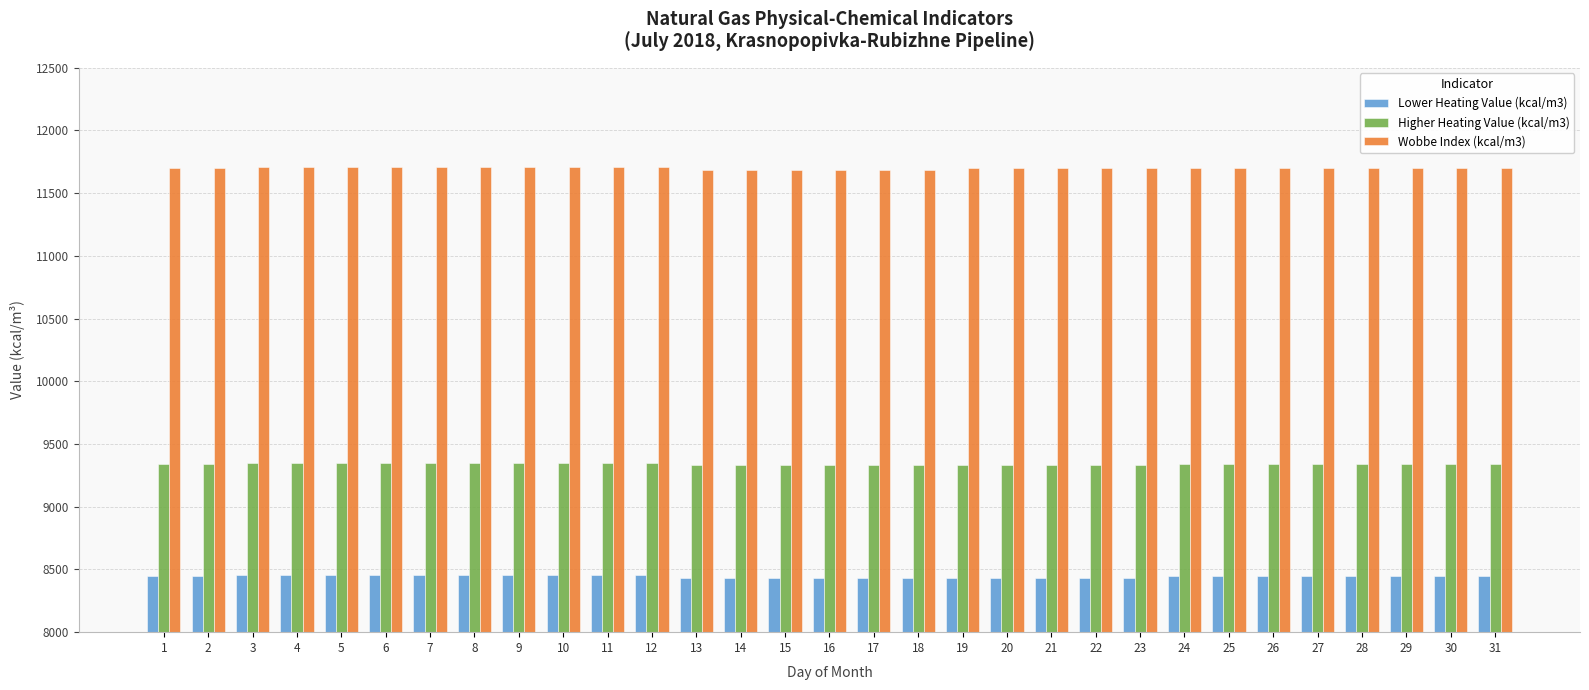

True or false: Lower Heating Value (kcal/m3) has a value of 8447.2 at 28.

True